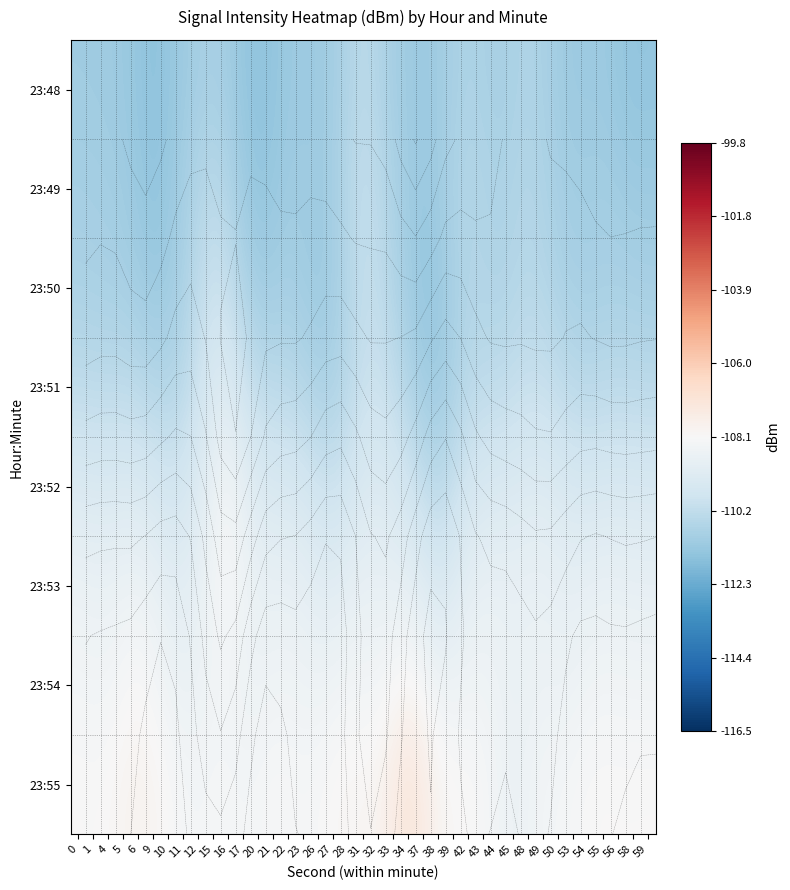

How many data points in 23:48 are above -111?

14